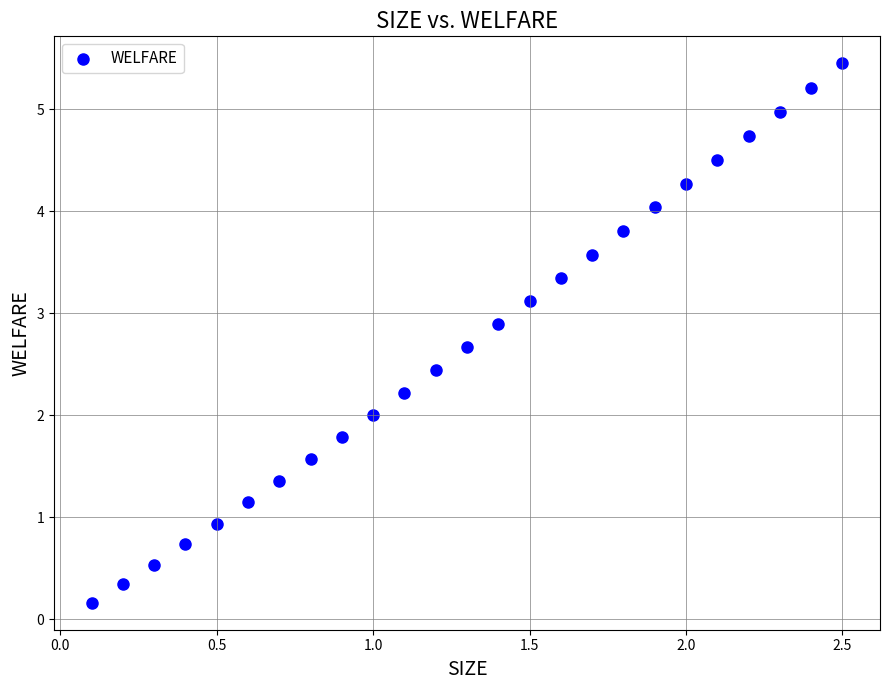

What is the range of Y values (max minus min)?

5.3